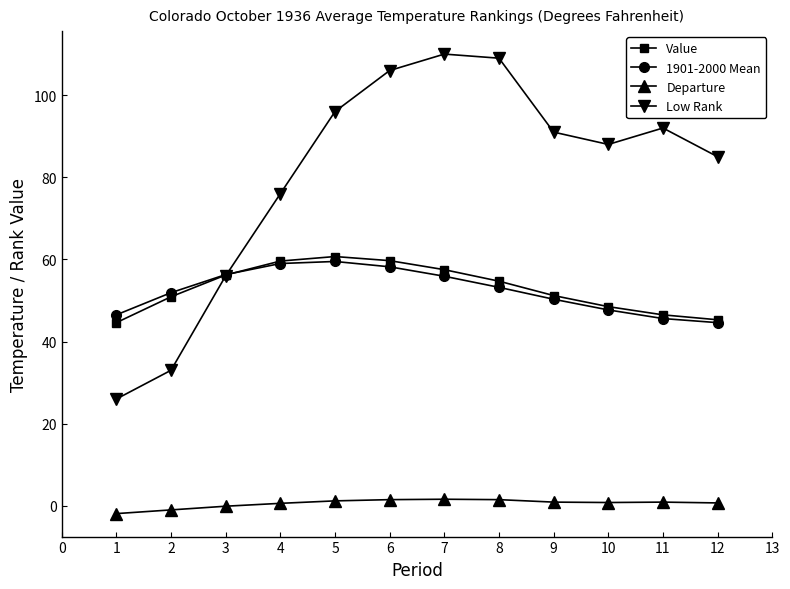

True or false: Departure and 1901-2000 Mean cross at least once.

False